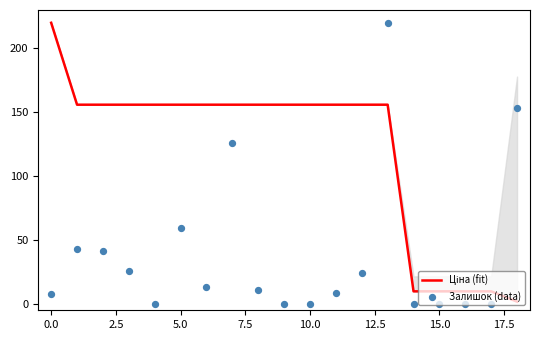

What are all the series names shown in the legend?

Ціна (fit), Залишок (data)